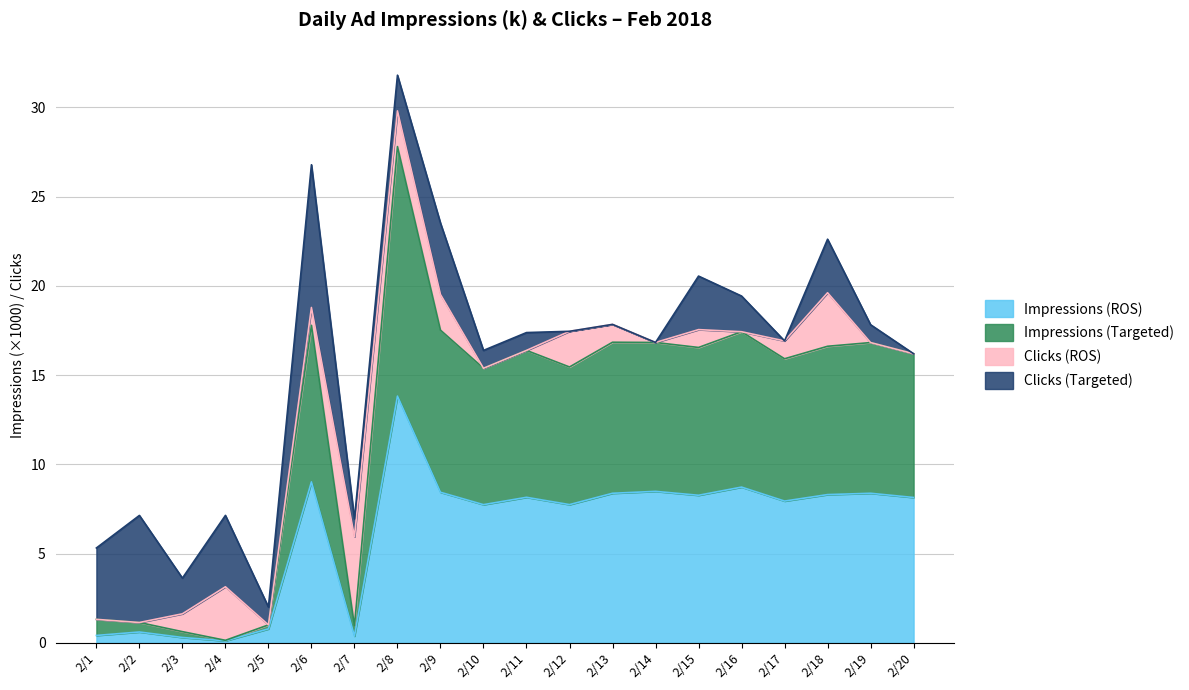

Which category has the highest value in the Impressions (ROS) series?

2/8